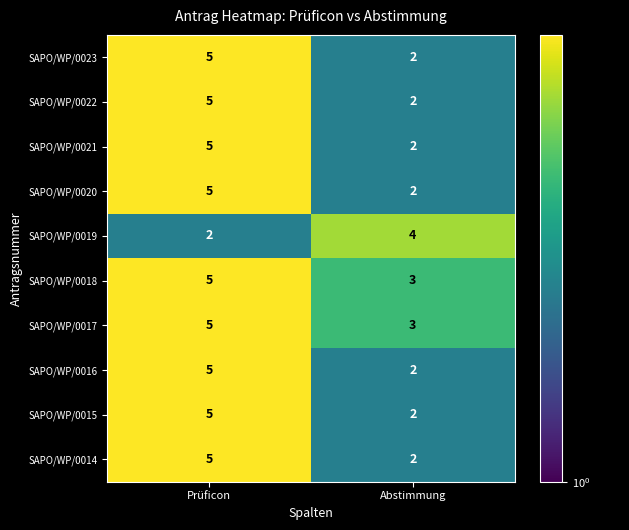

Which category has the lowest value in the SAPO/WP/0016 series?

Abstimmung